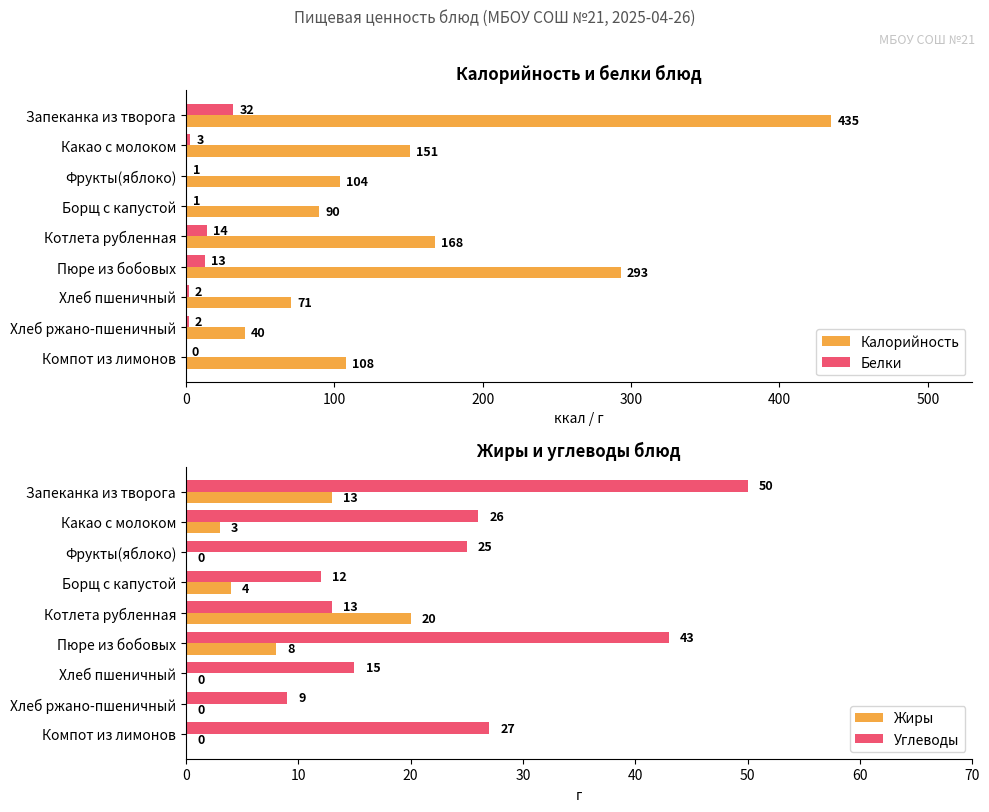

What is the maximum value for Белки?

32